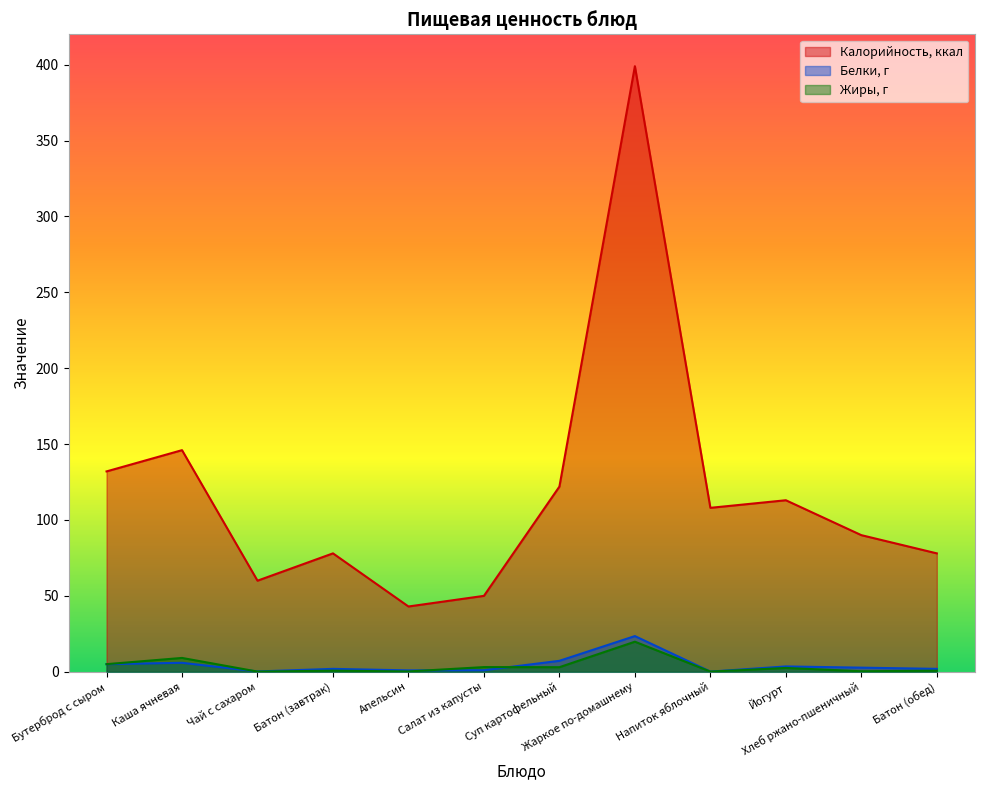

What are all the series names shown in the legend?

Калорийность, ккал, Белки, г, Жиры, г